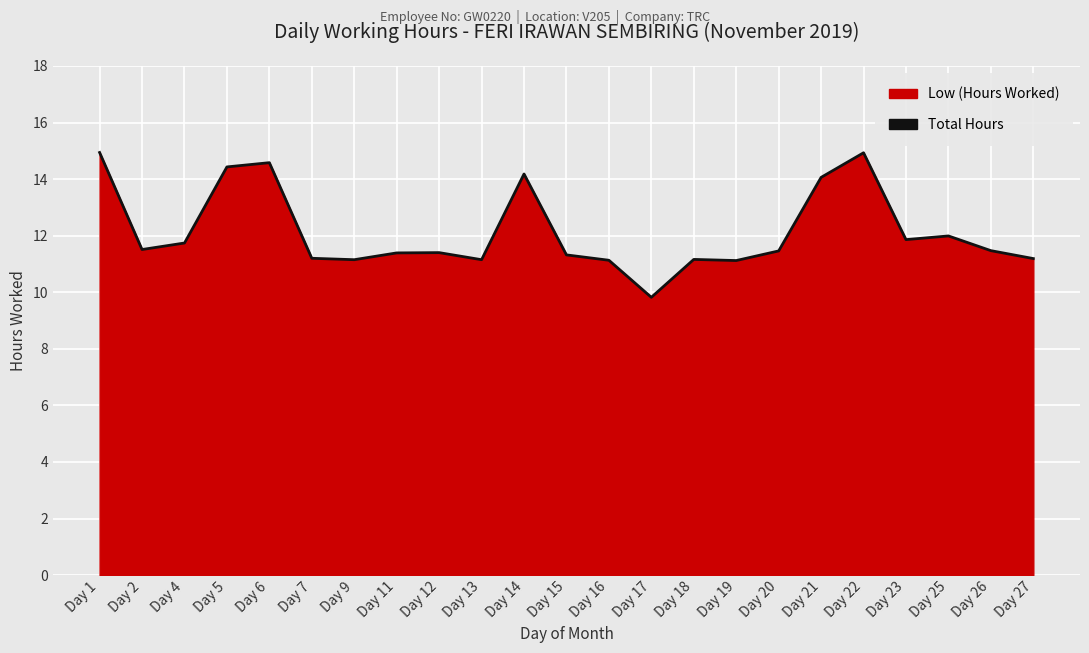

How many values exceed 11?

22